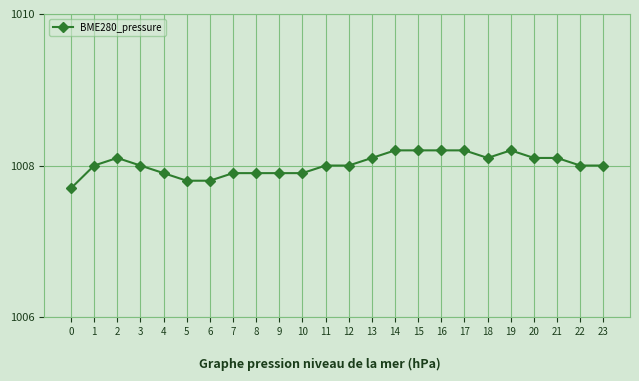

Is it true that the value at 2 is 1629.7?

False